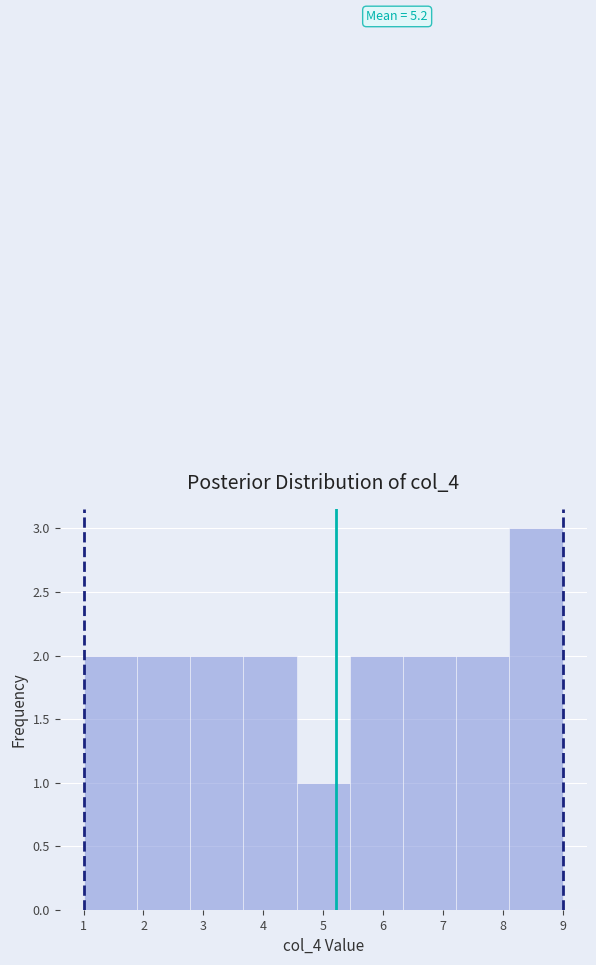

Which range on the x-axis has the tallest bar?

8.1 to 9.0